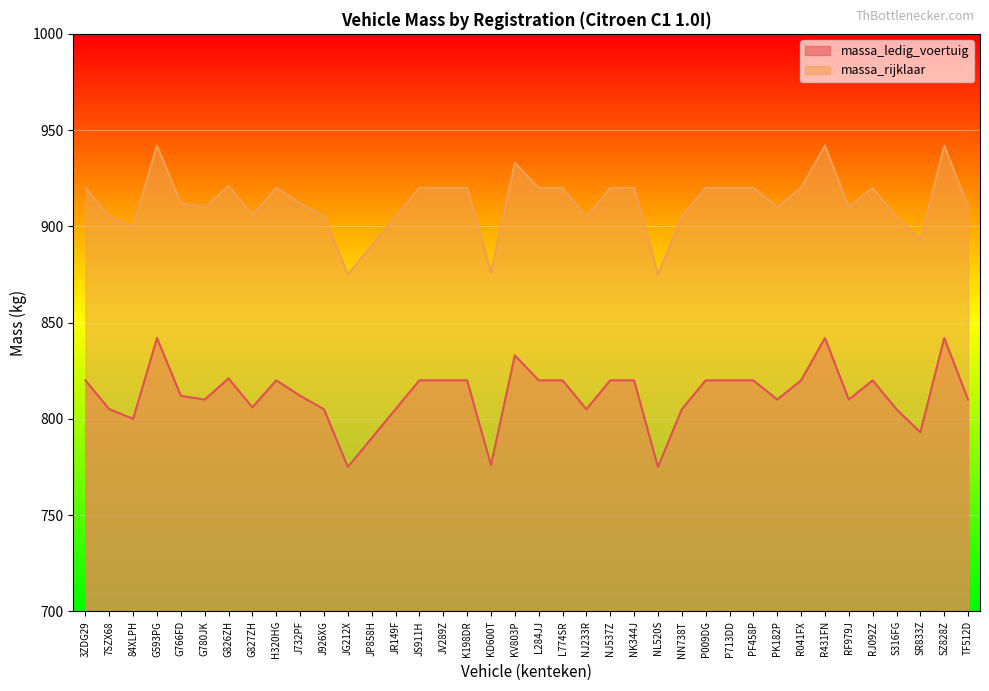

True or false: massa_ledig_voertuig has more than 1 interior local peaks.

True